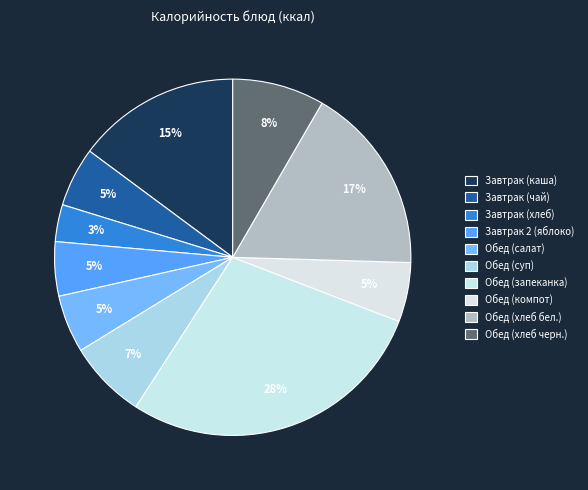

Count the number of slices in the pie.

10